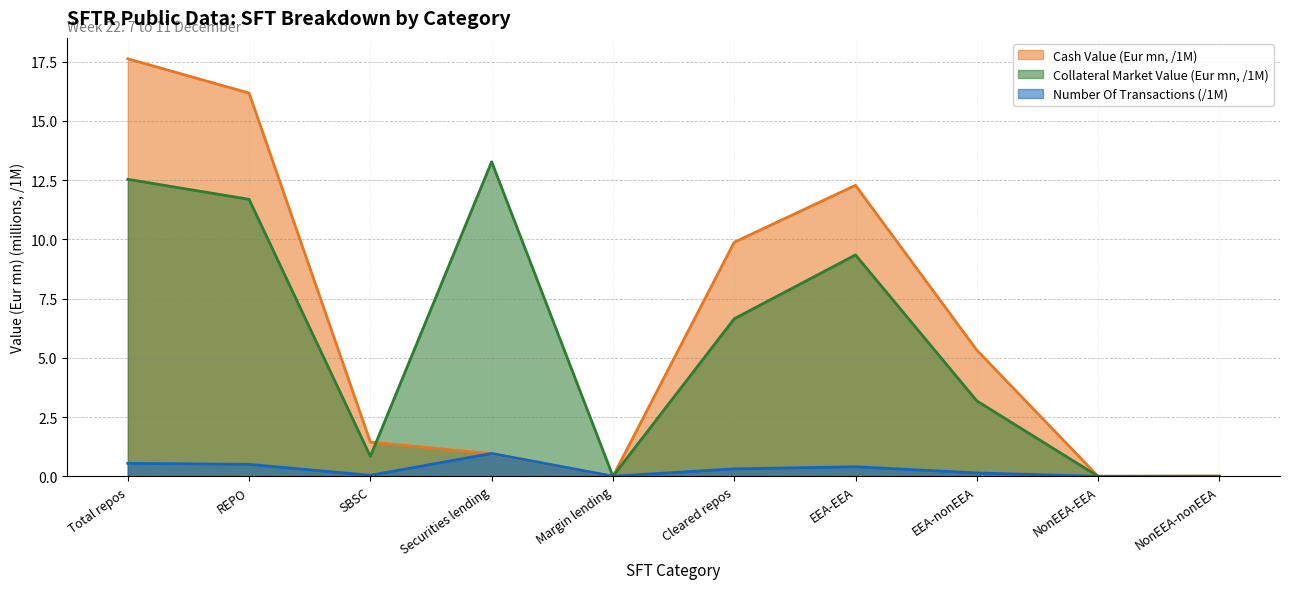

What is the total value across all series at Cleared repos?

16.8